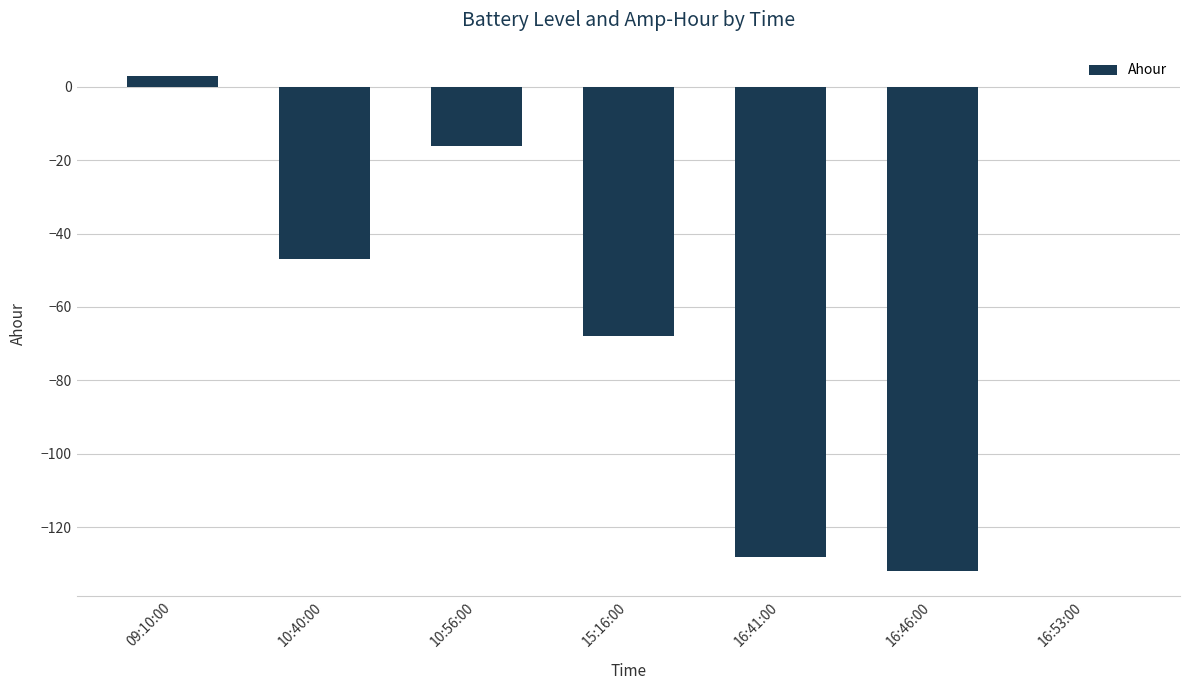

At which label is the value closest to -64?

15:16:00